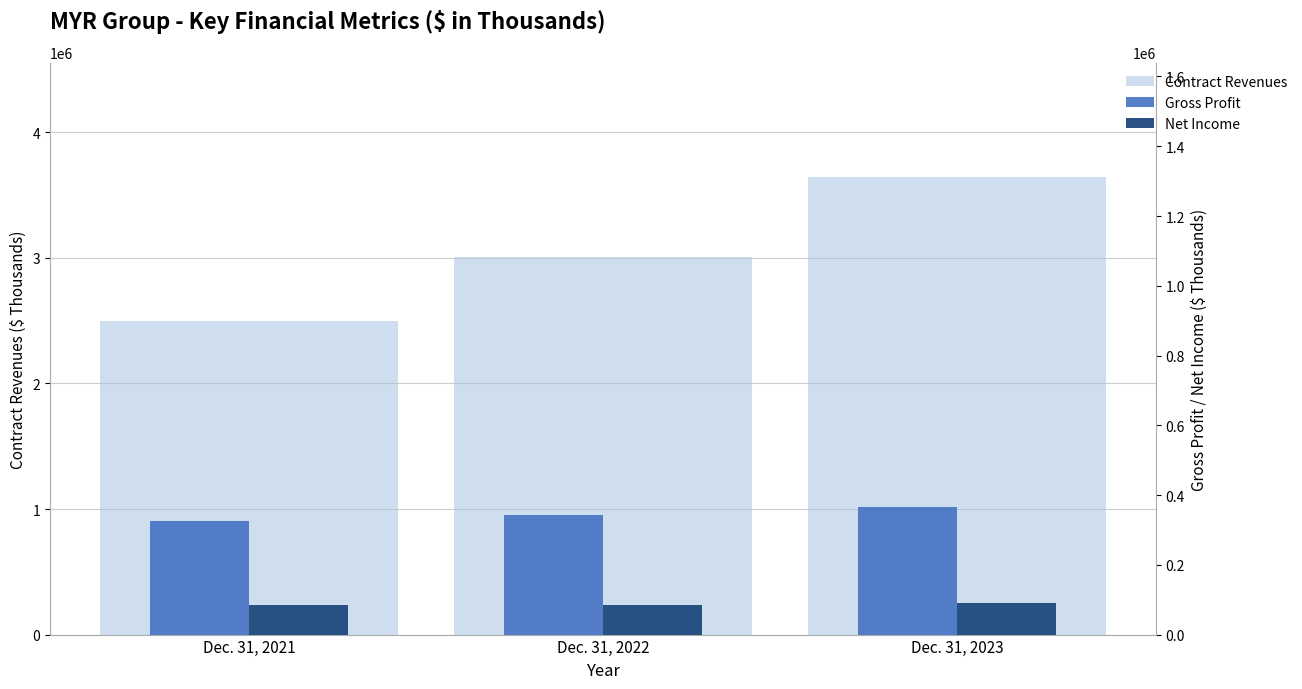

What is the maximum value for Gross Profit?

364397